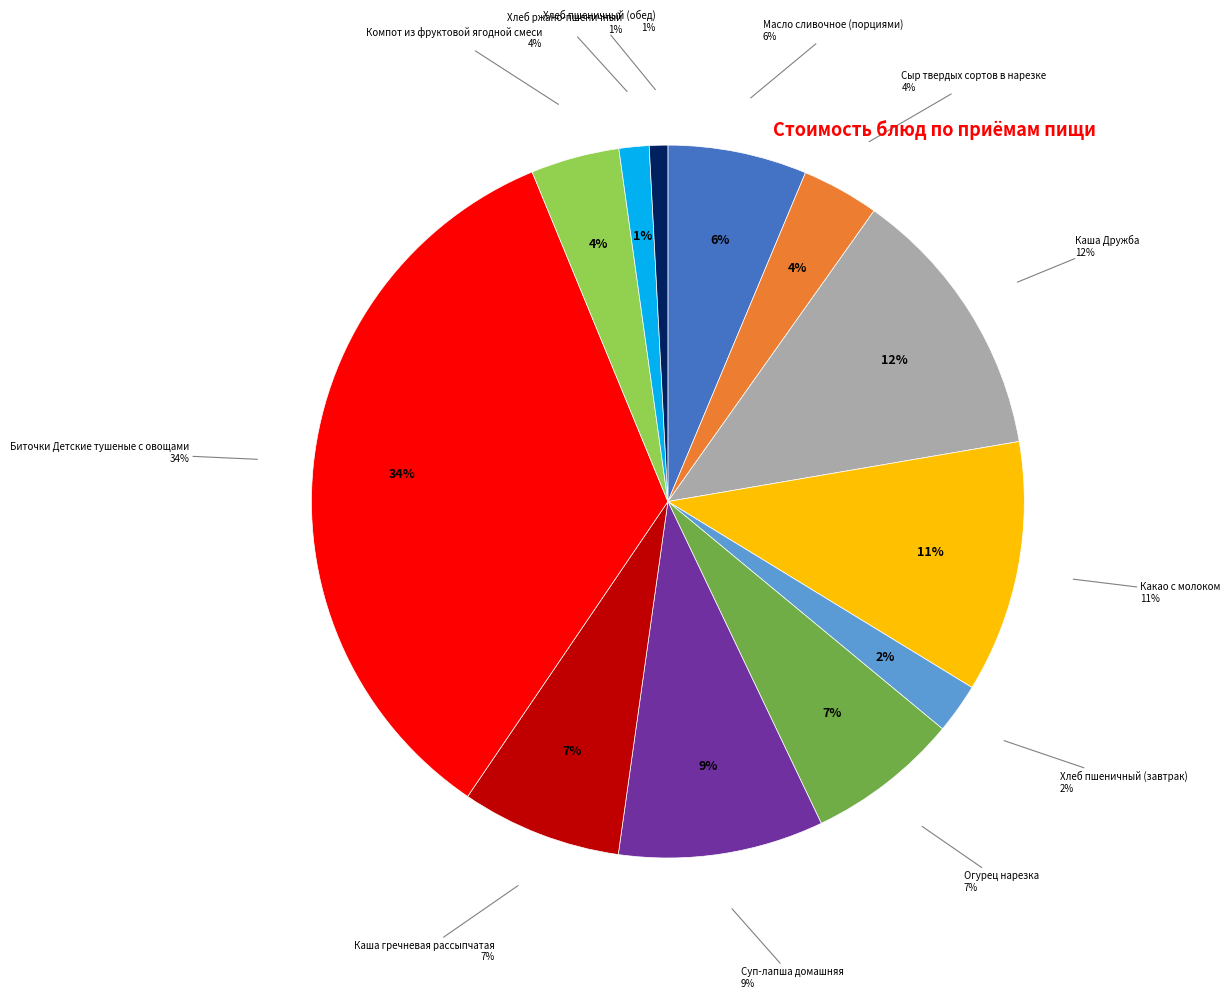

How many slices are in this pie chart?

12